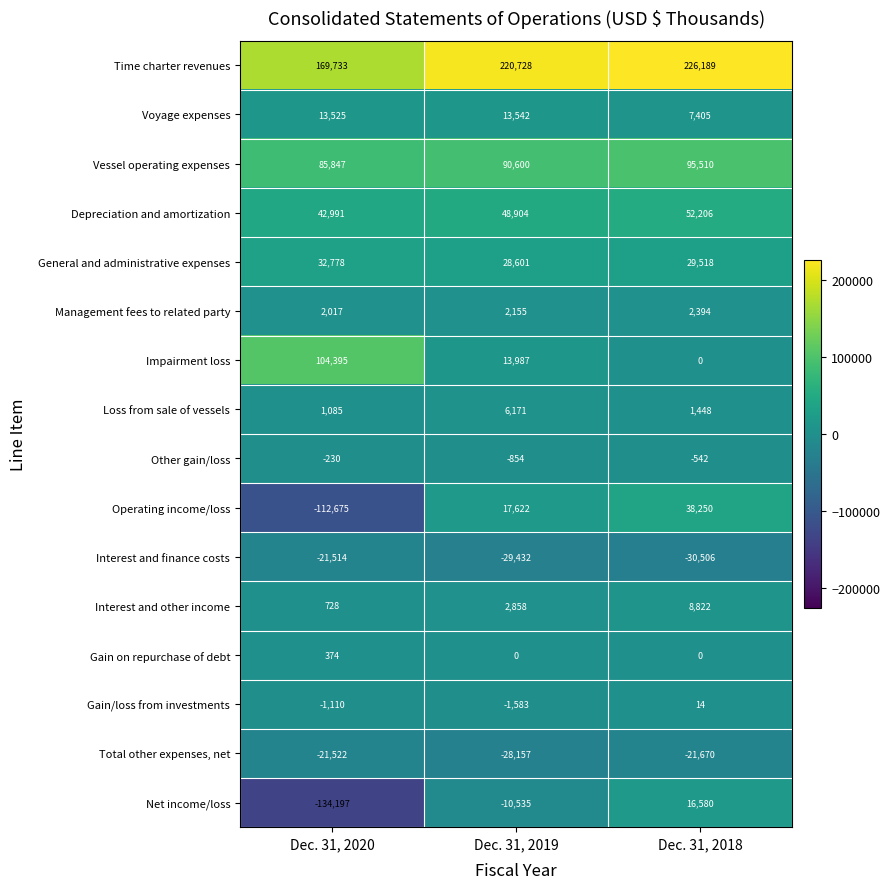

What is the difference between the Loss from sale of vessels values at Dec. 31, 2018 and Dec. 31, 2020?

363